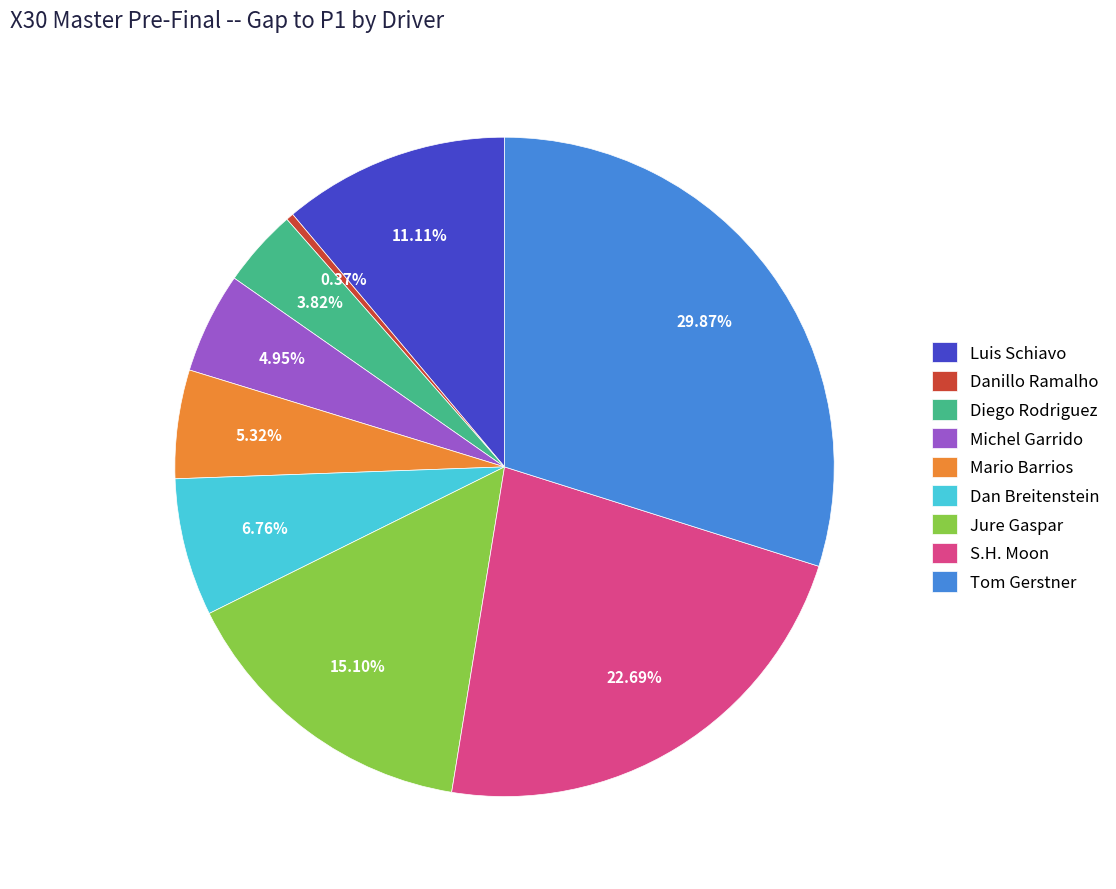

What is the largest slice in the pie chart?

Tom Gerstner